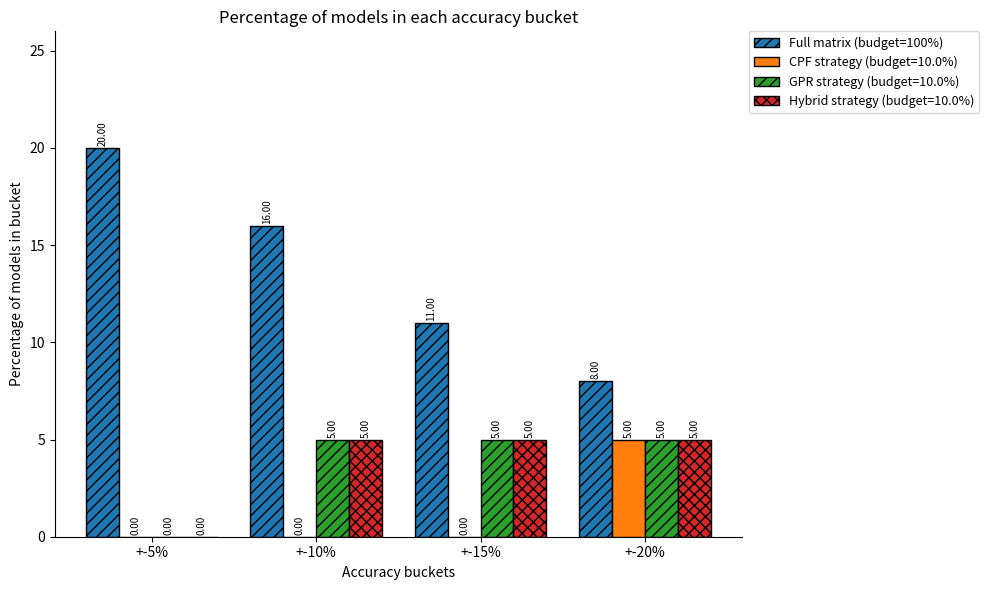

What is the sum of all CPF strategy (budget=10.0%) values?

5